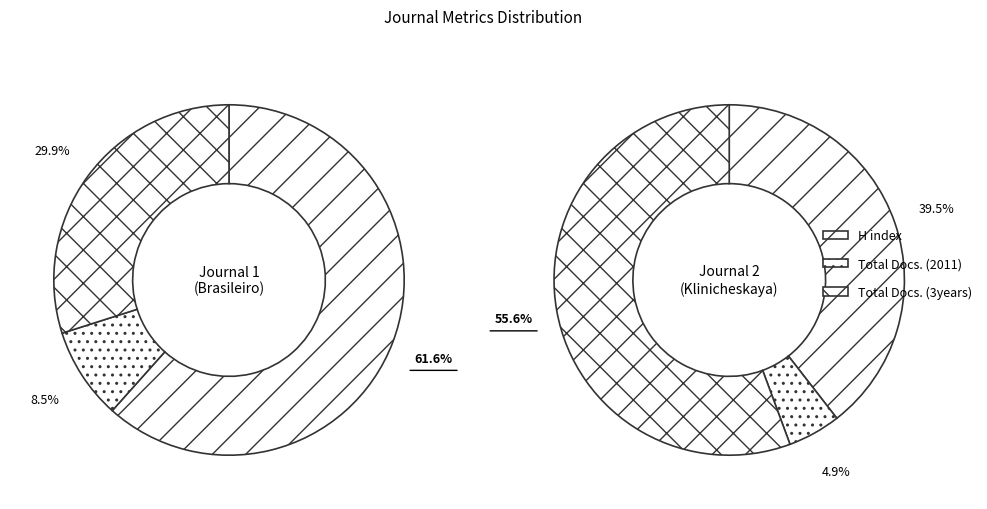

To the nearest percent, what percentage of the pie is Jornal Brasileiro de Patologia?

57%